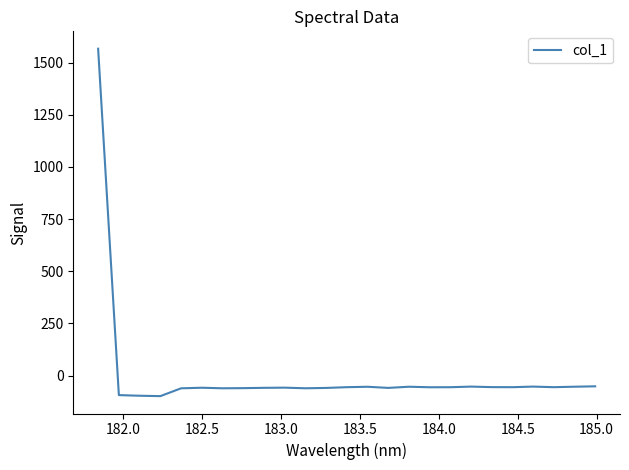

What is the difference between the maximum and minimum values?

1665.0